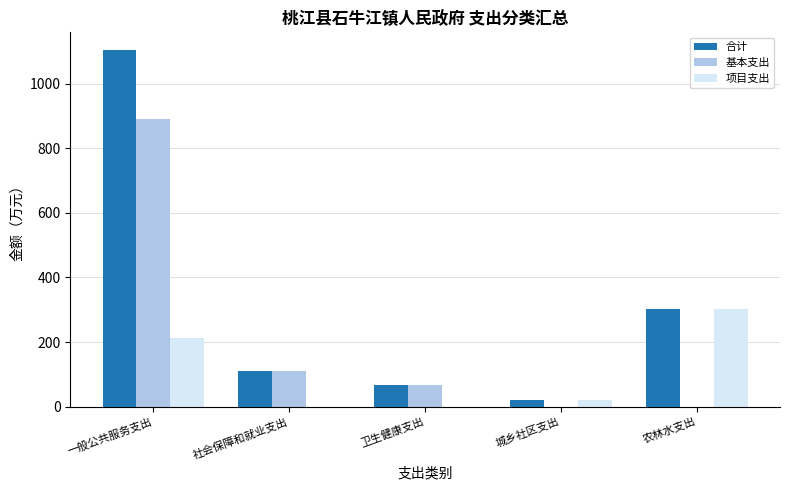

Reading left to right, what are all the values shown in this chart?

合计: 一般公共服务支出=1104.6	社会保障和就业支出=110.0	卫生健康支出=66.6	城乡社区支出=20.6	农林水支出=303.3
基本支出: 一般公共服务支出=892.8	社会保障和就业支出=110.0	卫生健康支出=66.6	城乡社区支出=0.0	农林水支出=0.0
项目支出: 一般公共服务支出=211.9	社会保障和就业支出=0.0	卫生健康支出=0.0	城乡社区支出=20.6	农林水支出=303.3